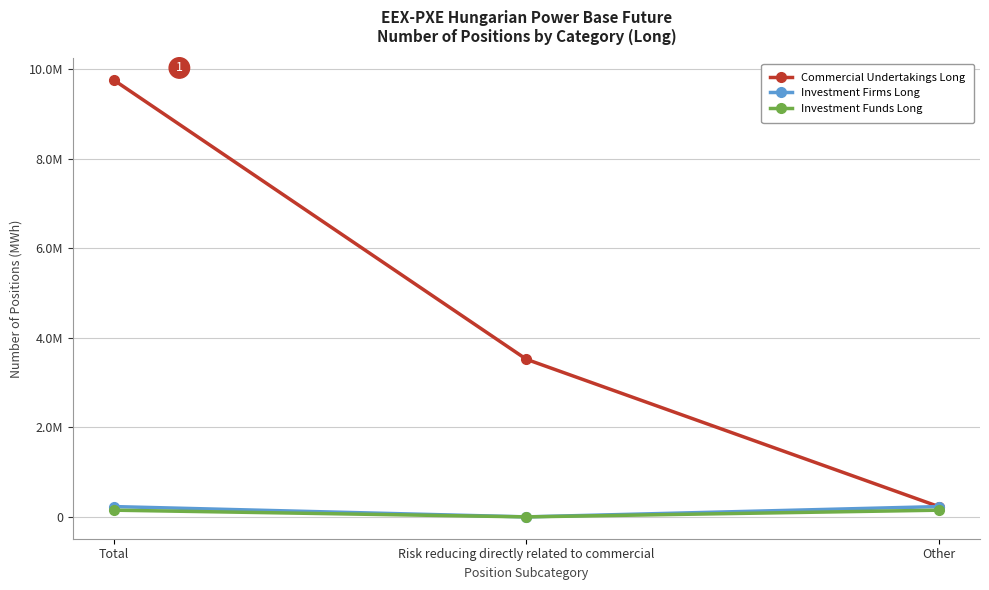

Does the chart have visible grid lines?

Yes